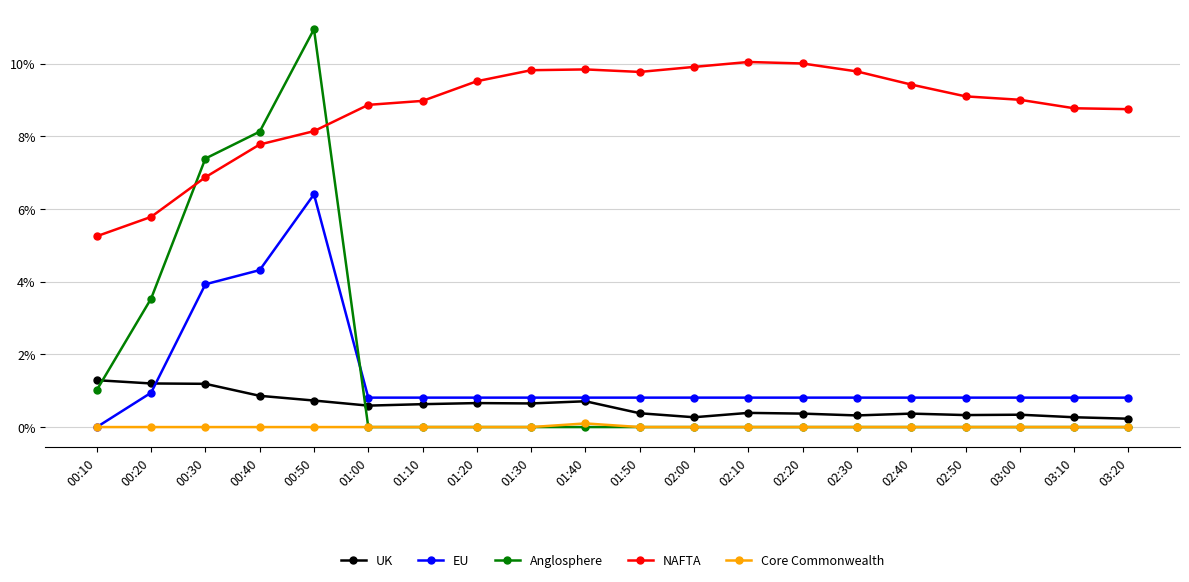

Which series has the largest range (max minus min)?

Anglosphere